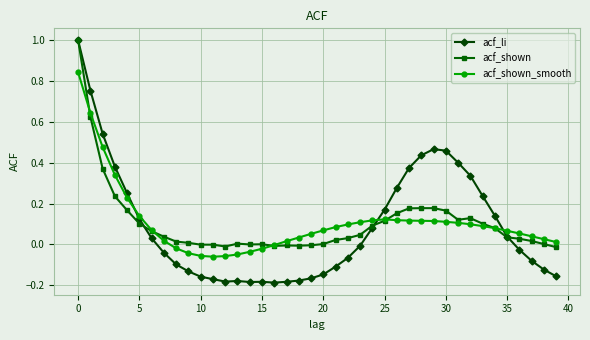

What is the highest value of the acf_li series?

1.0